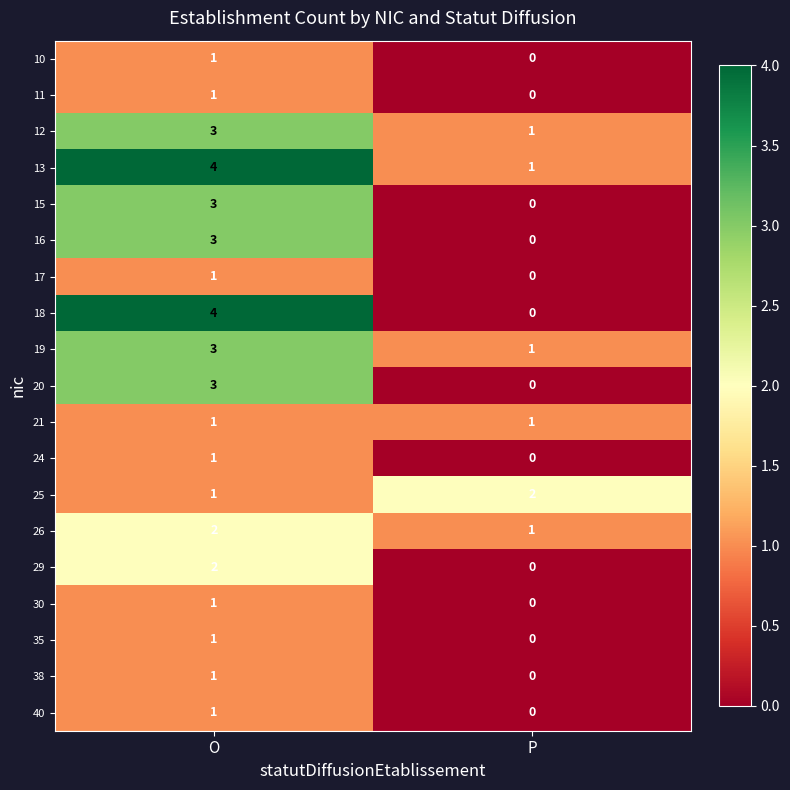

The value of 38 at P is 0. True or false?

True